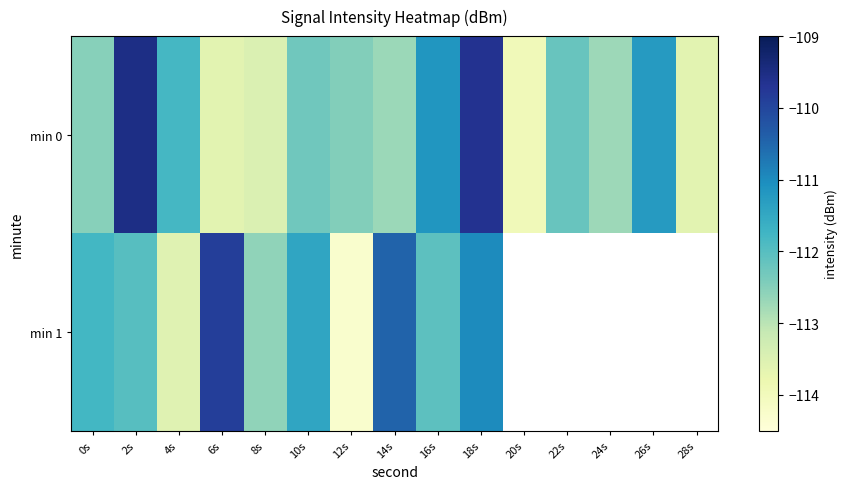

Is the value of min 1 at 0s greater than the value of min 0 at 0s?

Yes